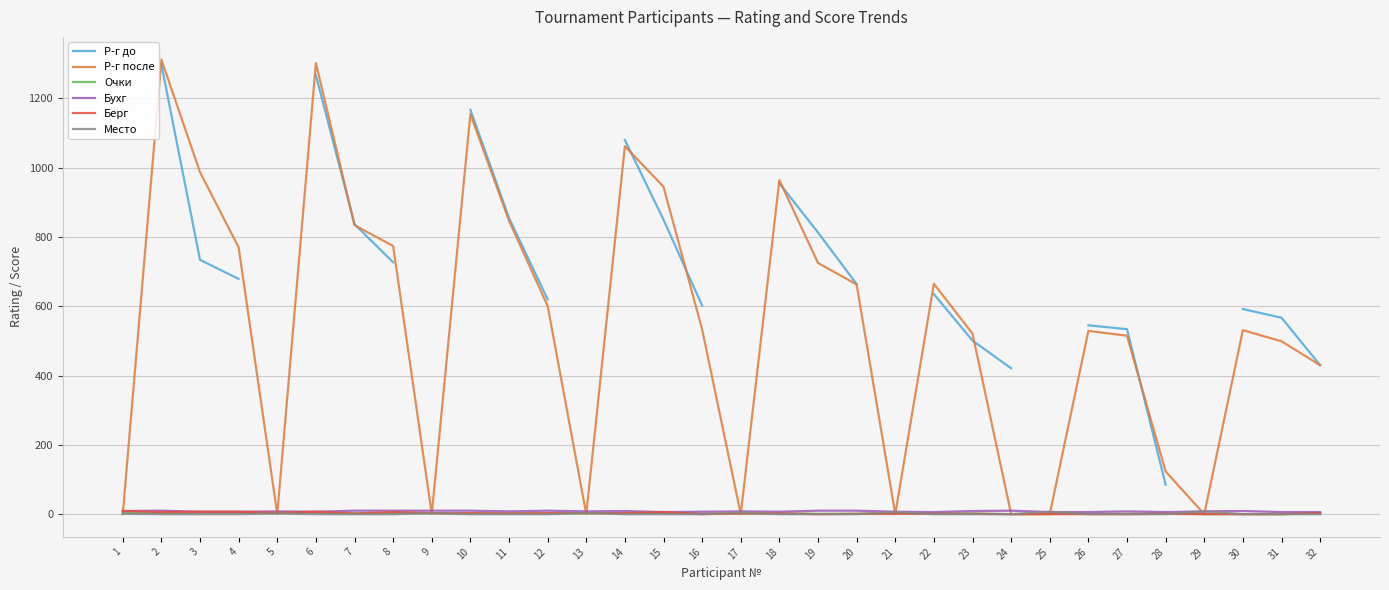

Count the Берг values in the range 0 to 4.

25